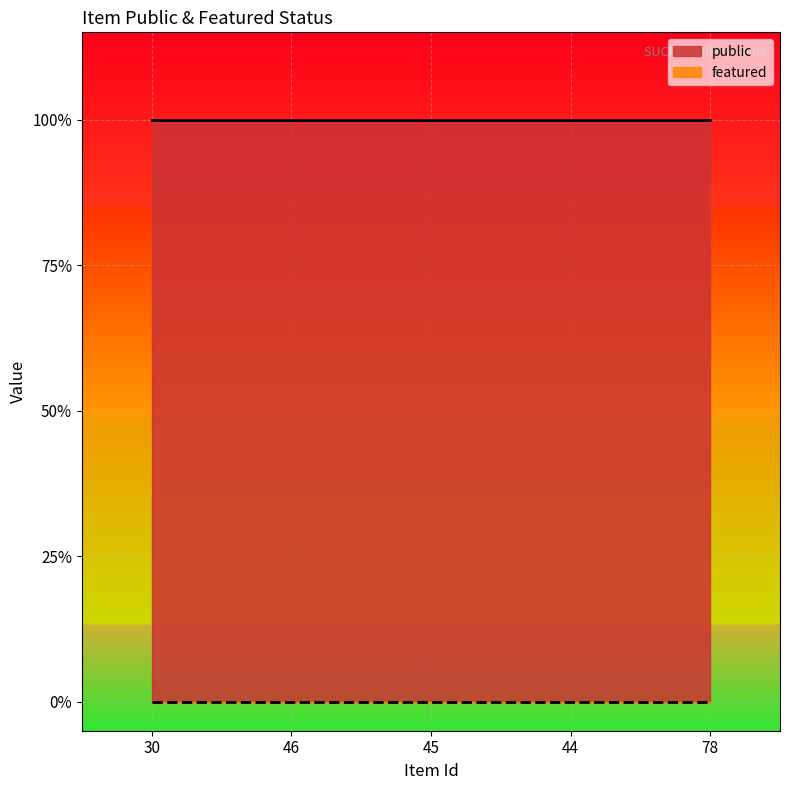

Is the value of featured at 30 greater than the value of public at 78?

No